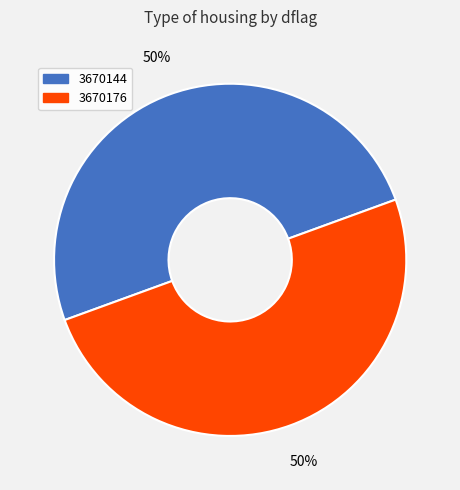

True or false: 3670144 accounts for 41% of the total.

False